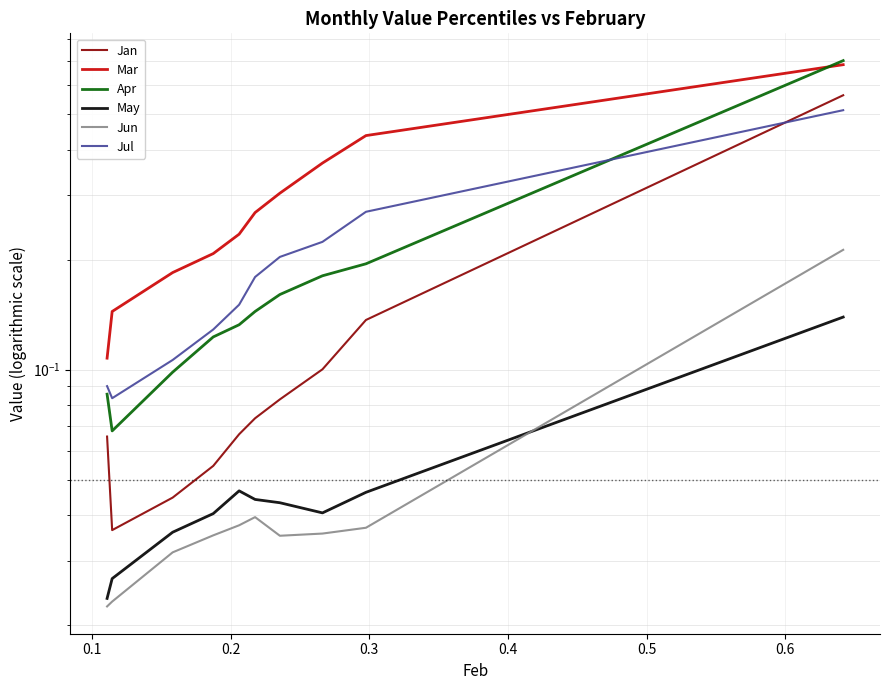

The Apr series shows 0.0 at 0.1. True or false?

False